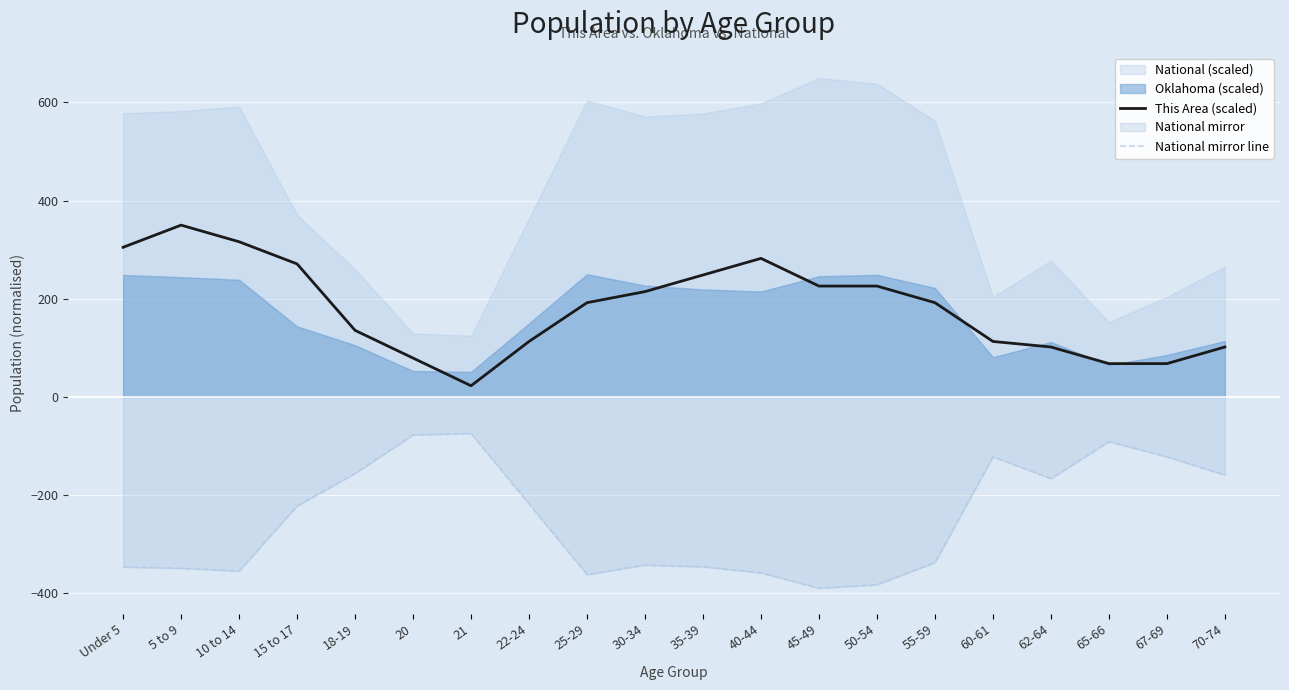

True or false: National mirror line and This Area (scaled) cross at least once.

False